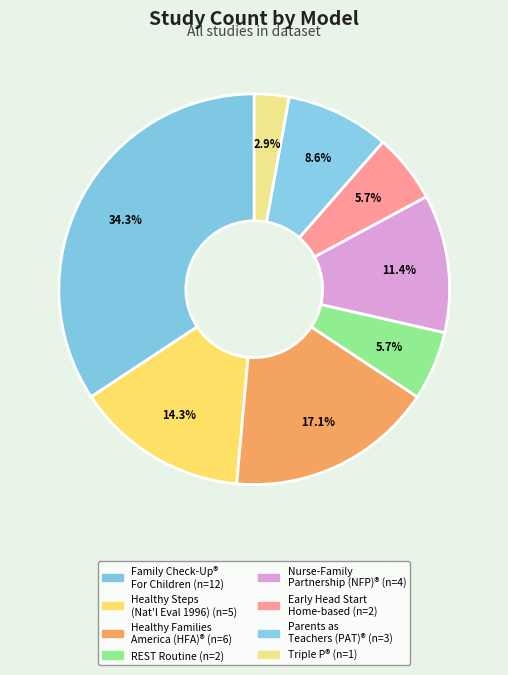

How many slices are in this pie chart?

8